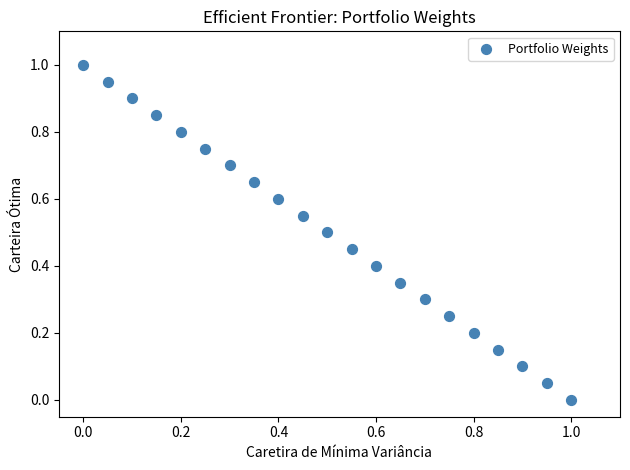

How many points are shown in the scatter plot?

21